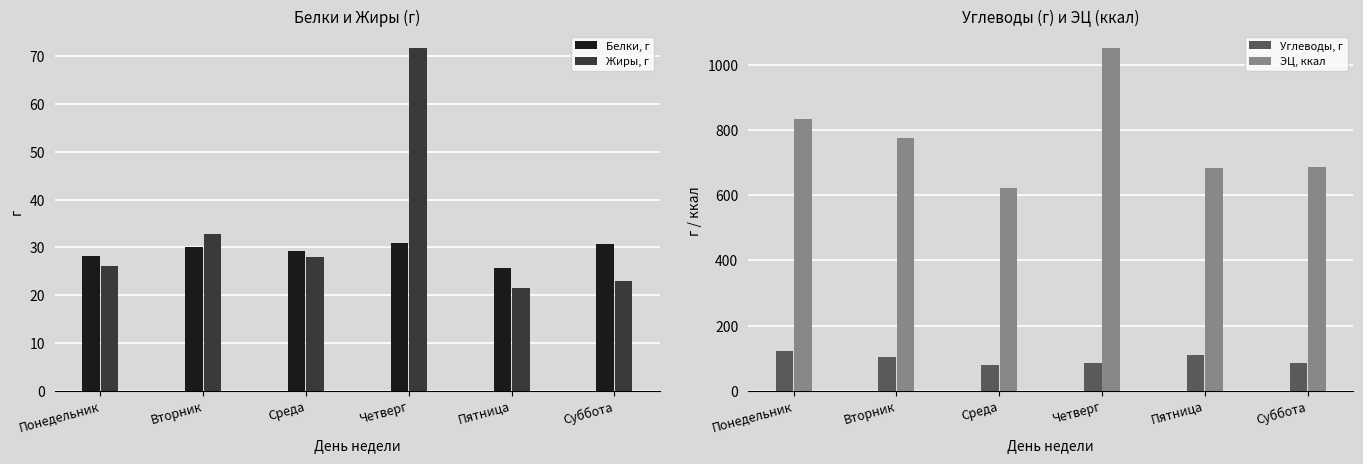

Does the chart contain stacked bars?

No